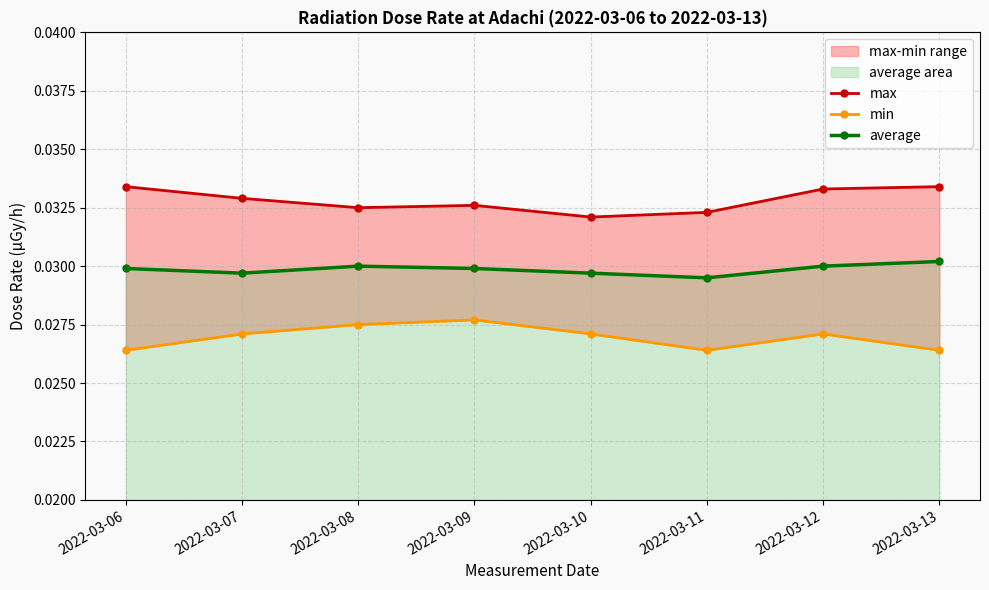

List the series in order of their peak value, lowest first.

min, average, max